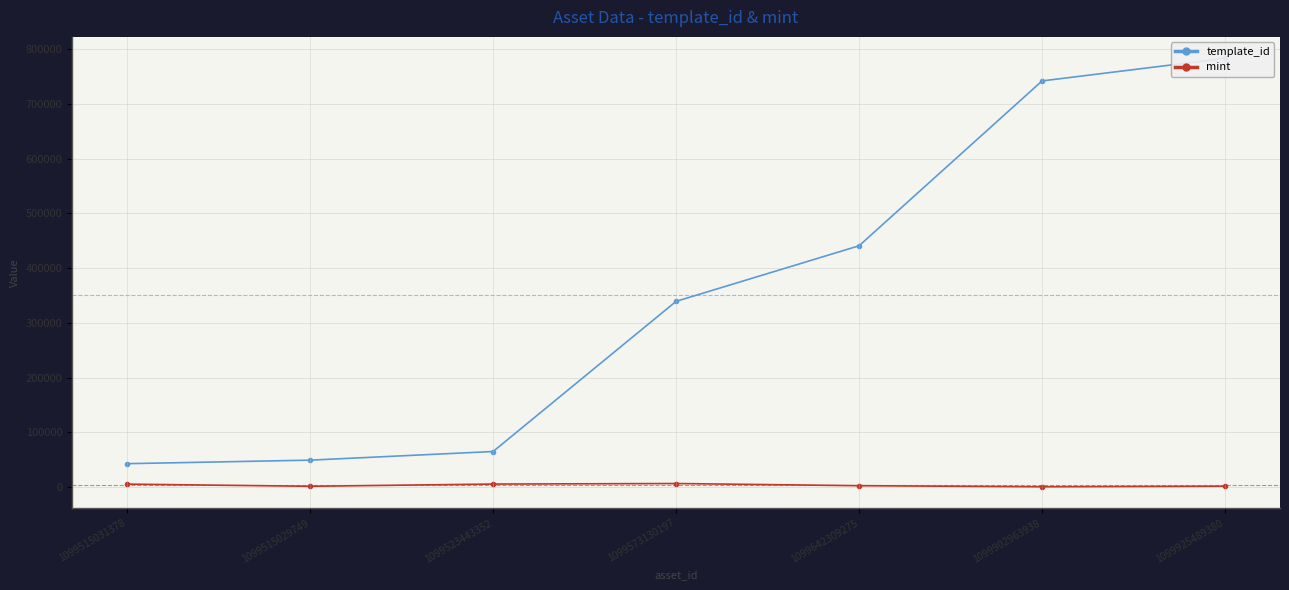

What is the label of the 5th point from the right?

1099523443352